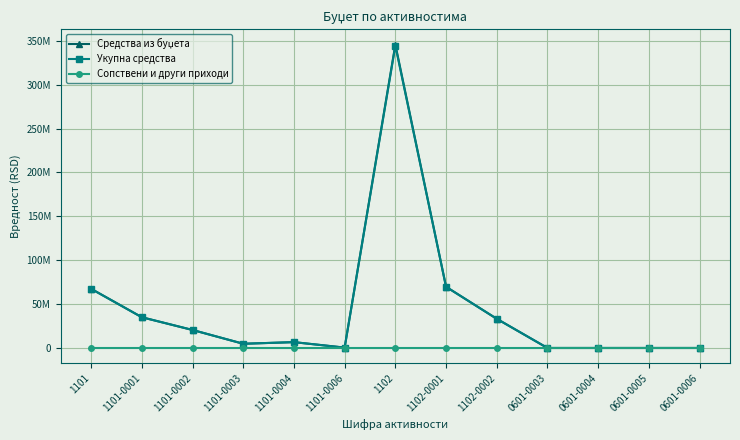

In Средства из буџета, how many points are lower than both neighbors (excluding endpoints)?

2